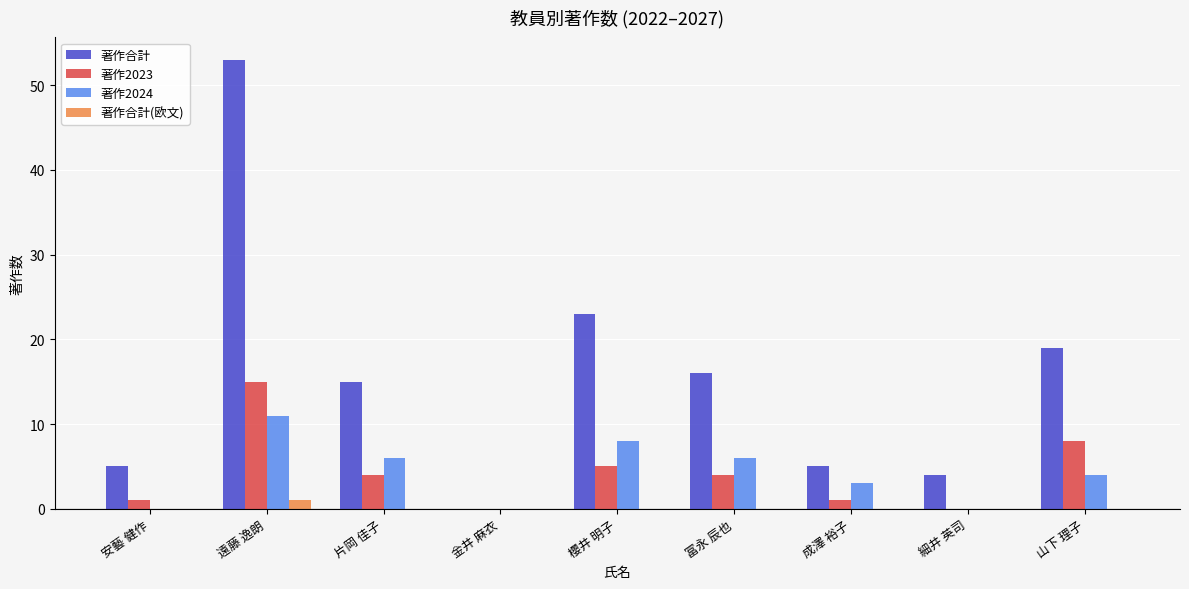

Which series has the largest total across all categories?

著作合計